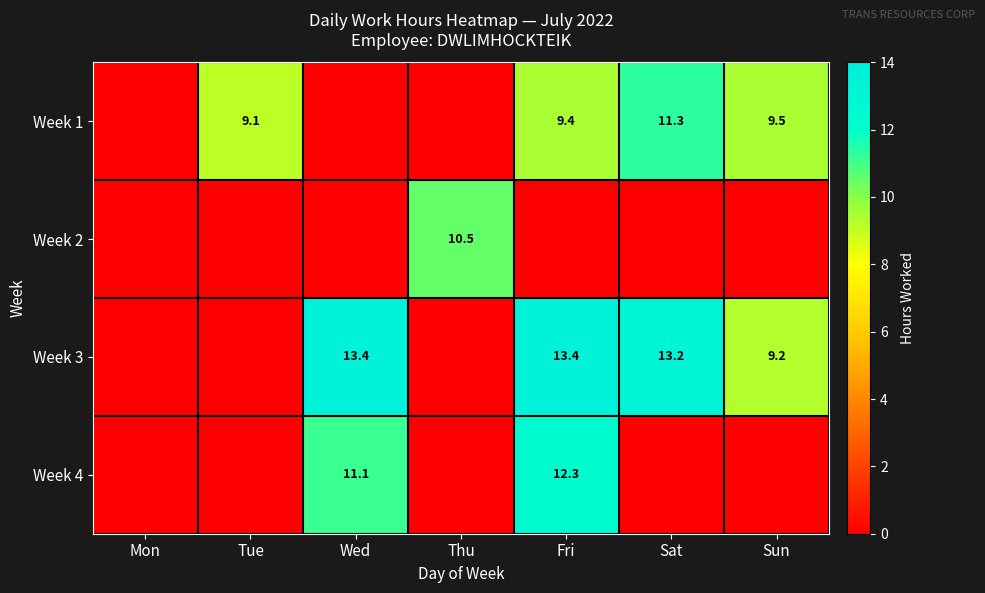

The Week 3 series shows 13.4 at Wed. True or false?

True